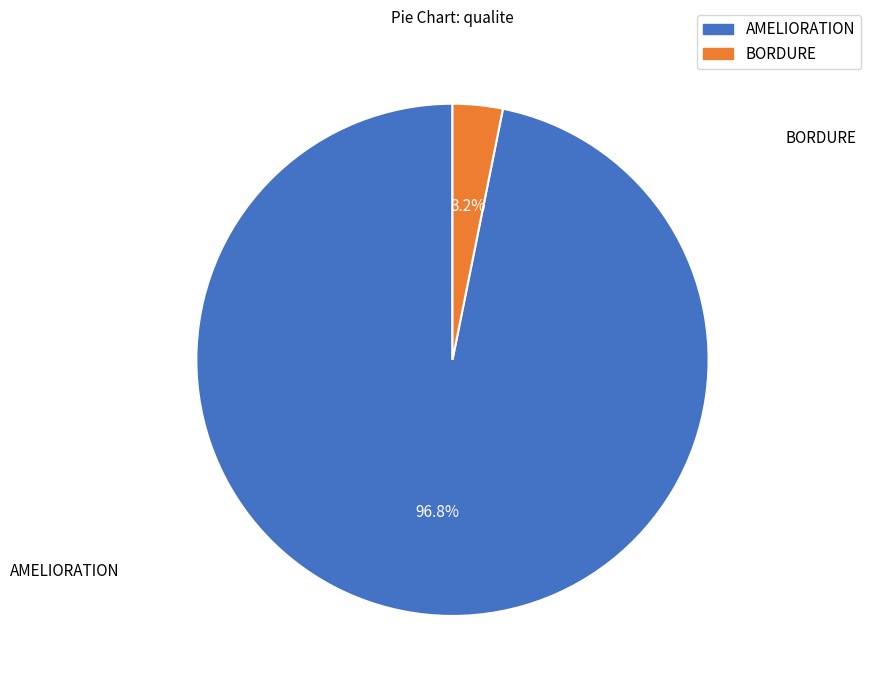

Is there any slice that represents more than half of the pie?

Yes